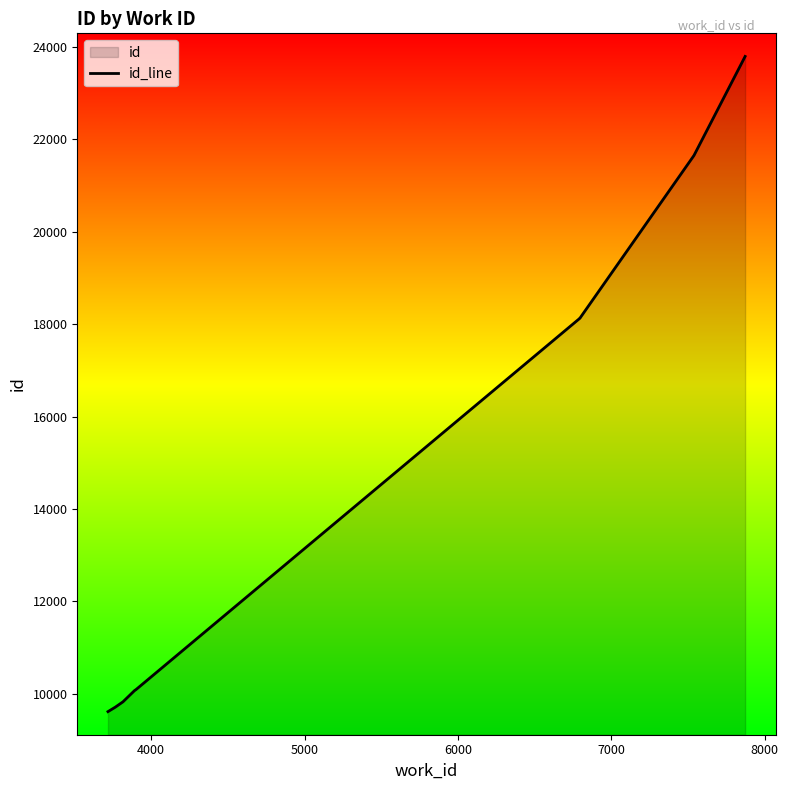

What is the minimum value shown in the chart?

9612